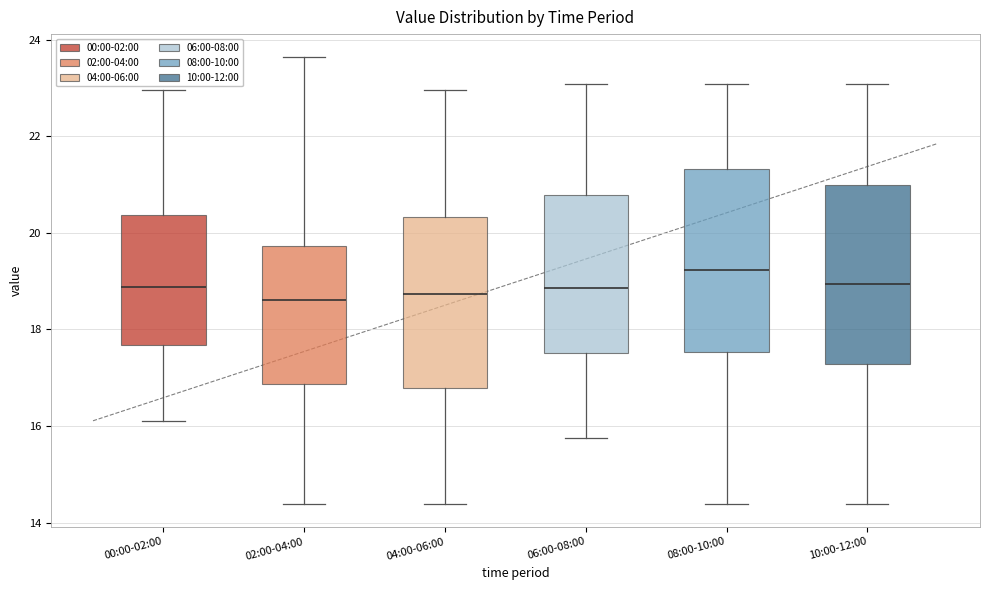

Which box's median line is the highest?

08:00-10:00